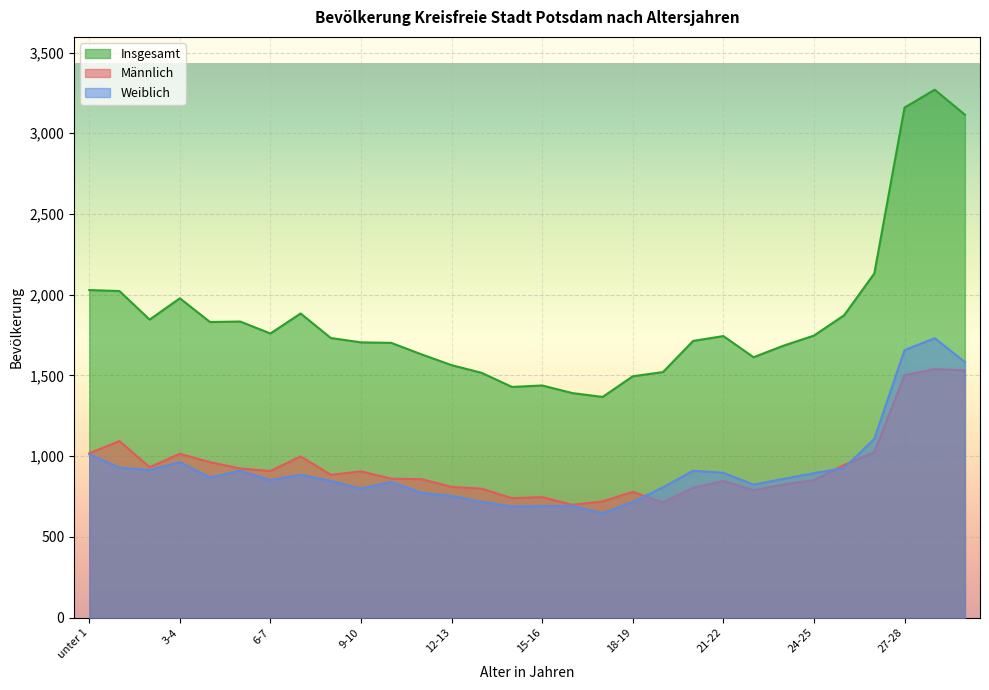

What value does the Weiblich series have at 29-30, to the nearest 10?

1580